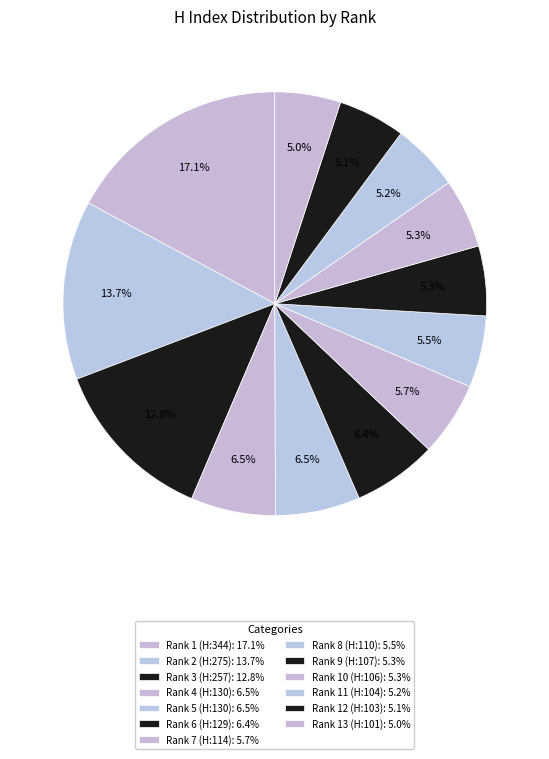

Does Rank 10 (H:106) represent more than half of the total?

No